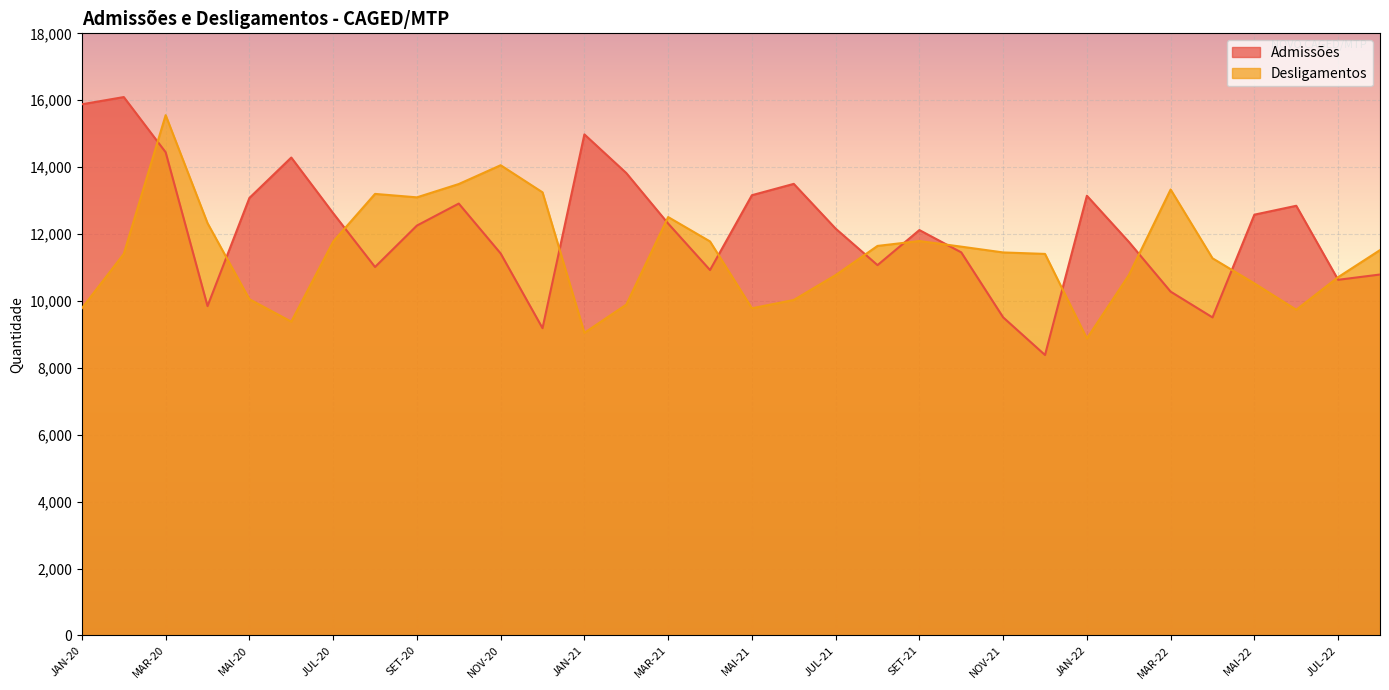

Rank the series by their average value, from lowest to highest.

Desligamentos, Admissões